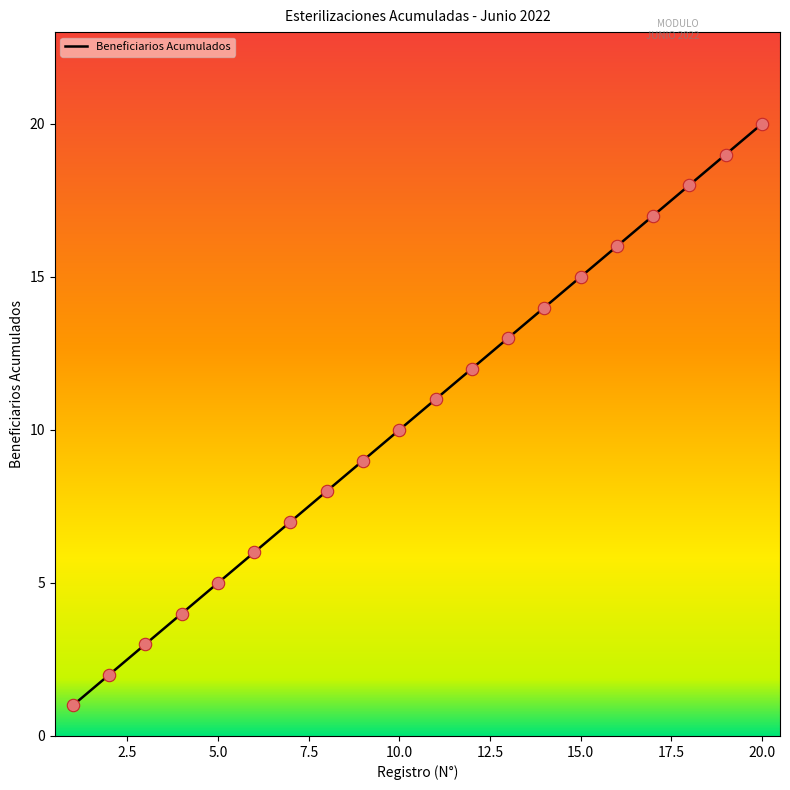

What is the difference between the maximum and minimum values?

19